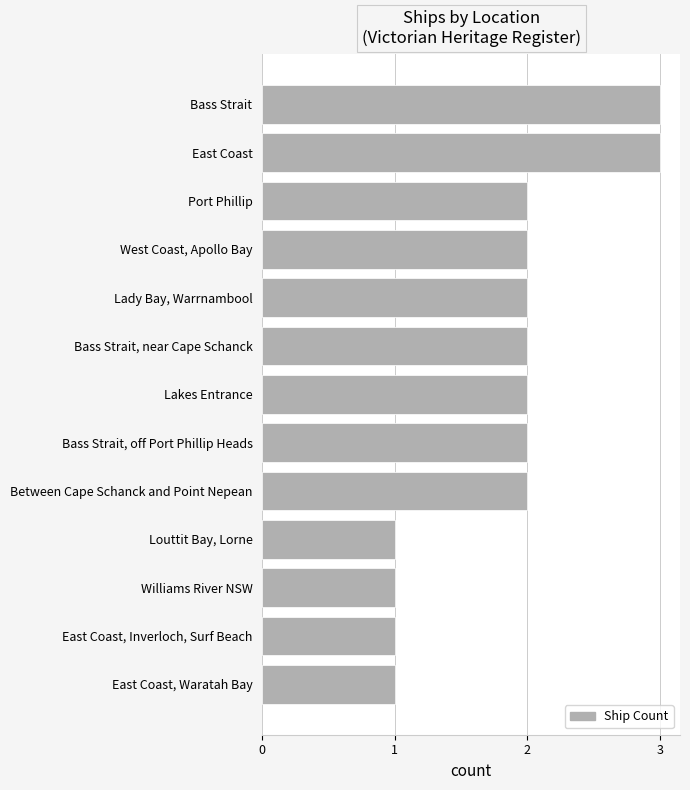

What is the difference between the maximum and second lowest values?

2